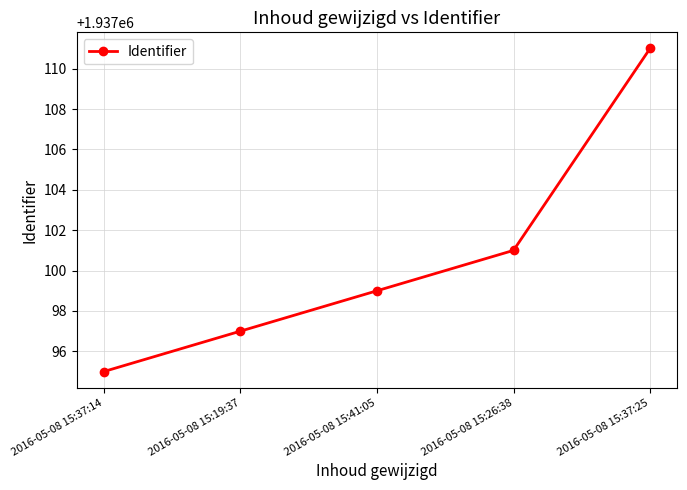

At which label is the value closest to 1937103?

2016-05-08 15:26:38